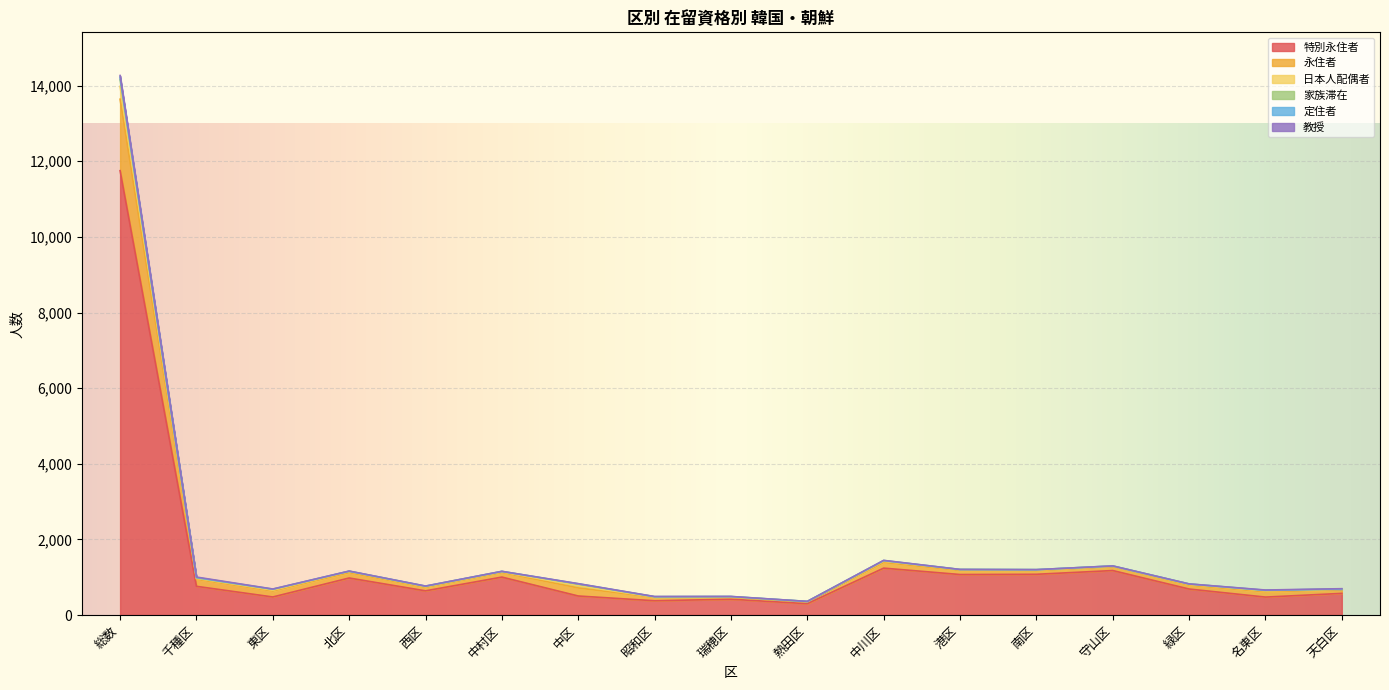

True or false: 日本人配偶者 and 特別永住者 intersect in this chart.

False